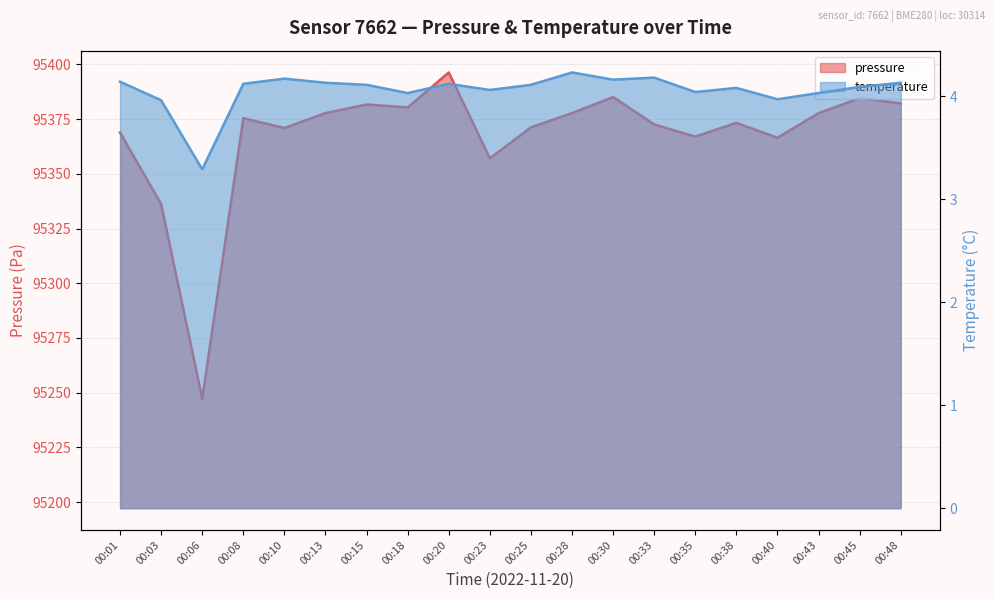

What is the difference between the highest and lowest values at 00:35?

95363.0